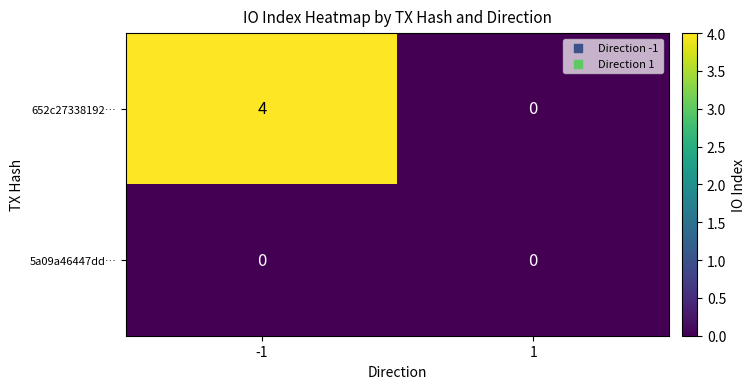

Between -1 and 1, which series saw the biggest shift?

652c27338192…